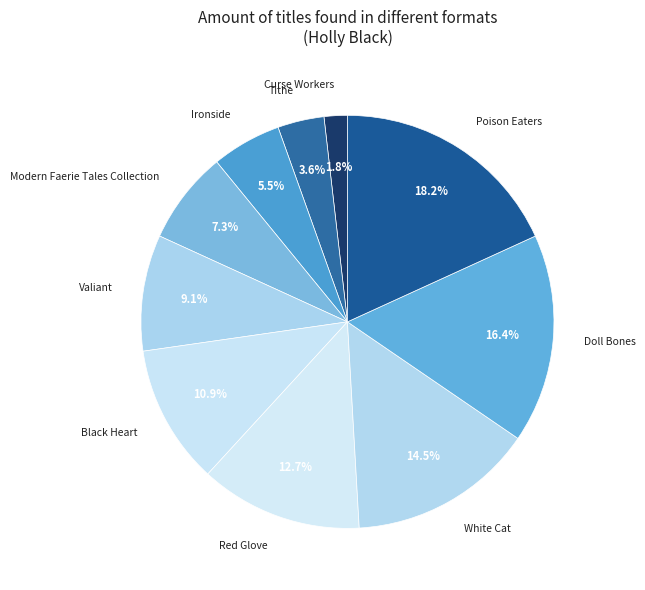

How many segments does this pie chart have?

10